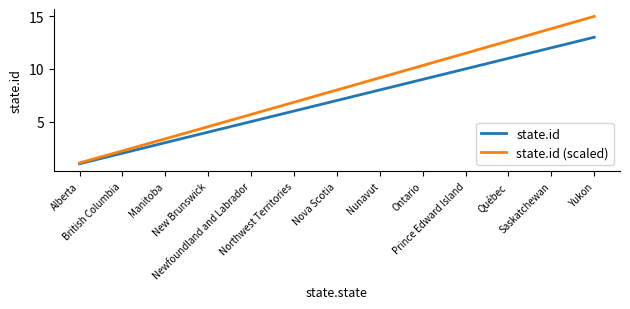

What position from the left is Québec?

11